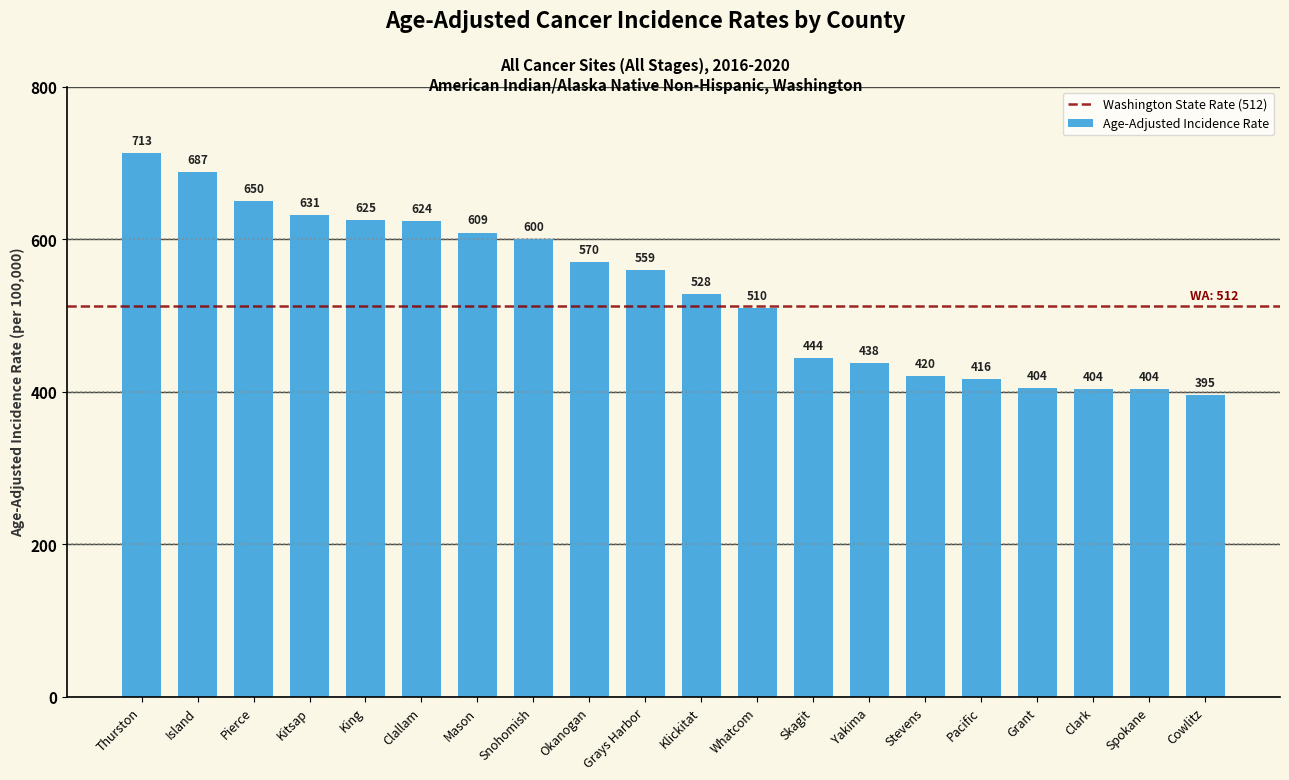

Which has a higher value, Skagit or Spokane?

Skagit